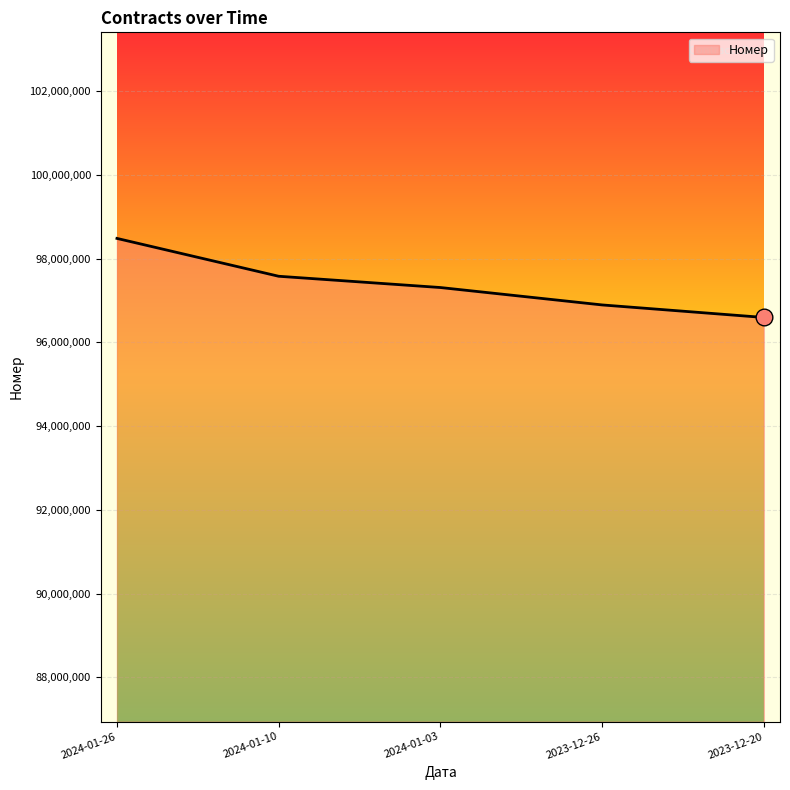

True or false: the data has more than 2 interior local peaks.

False